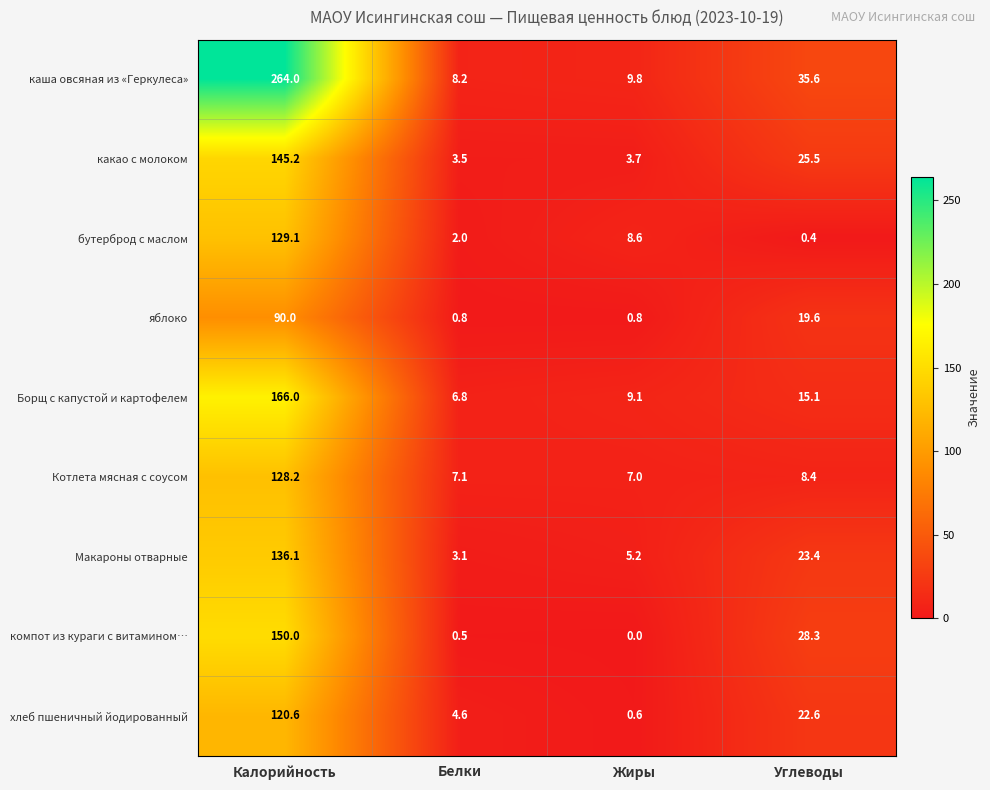

How many series are shown in this chart?

9